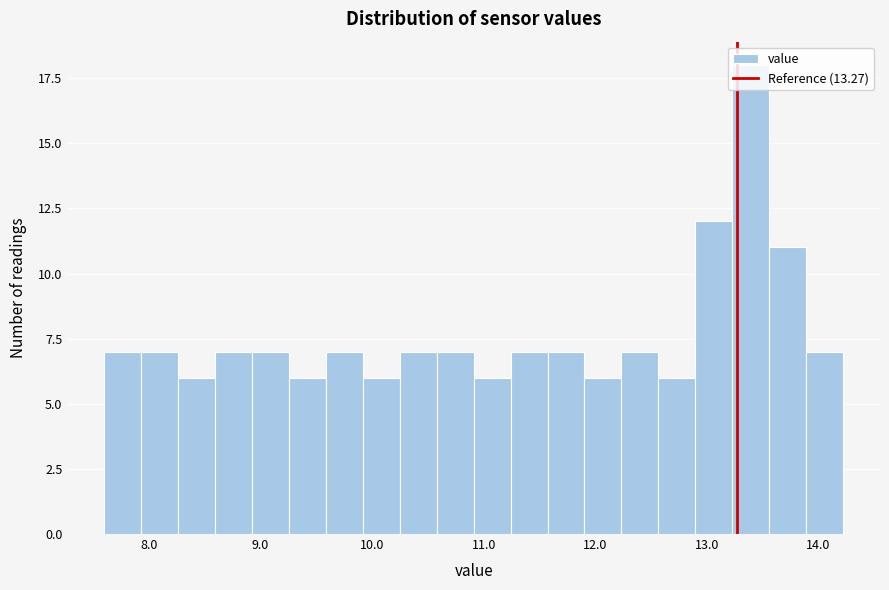

Around what value on the x-axis is the tallest bar? Give the approximate position of its centre, as read against the axis.

13.4